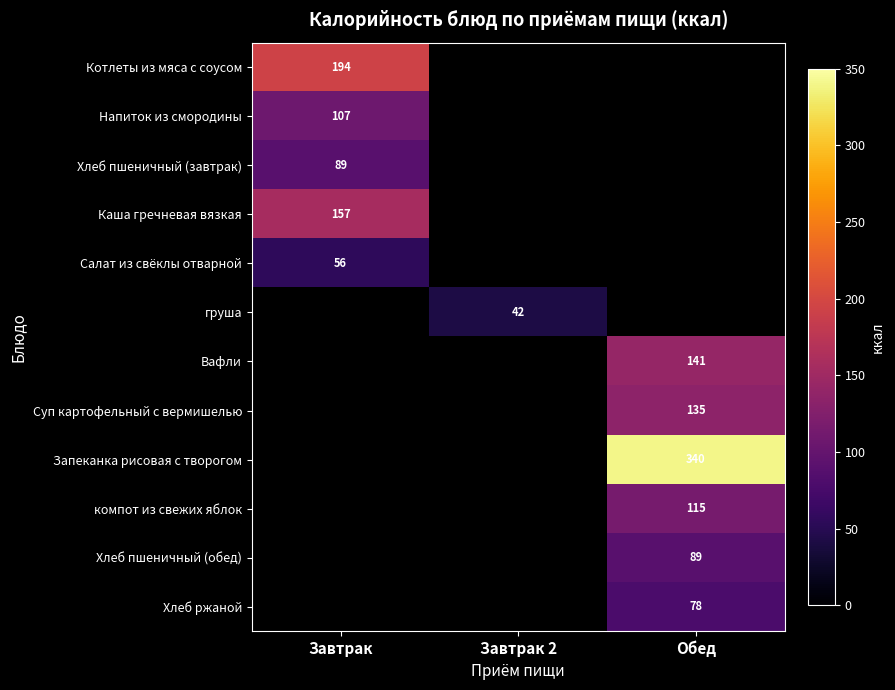

True or false: Каша гречневая вязкая has a value of 157 at Завтрак.

True